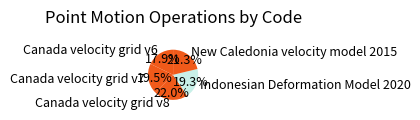

Do Canada velocity grid v7 and New Caledonia velocity model 2015 together represent more than half of the pie?

No